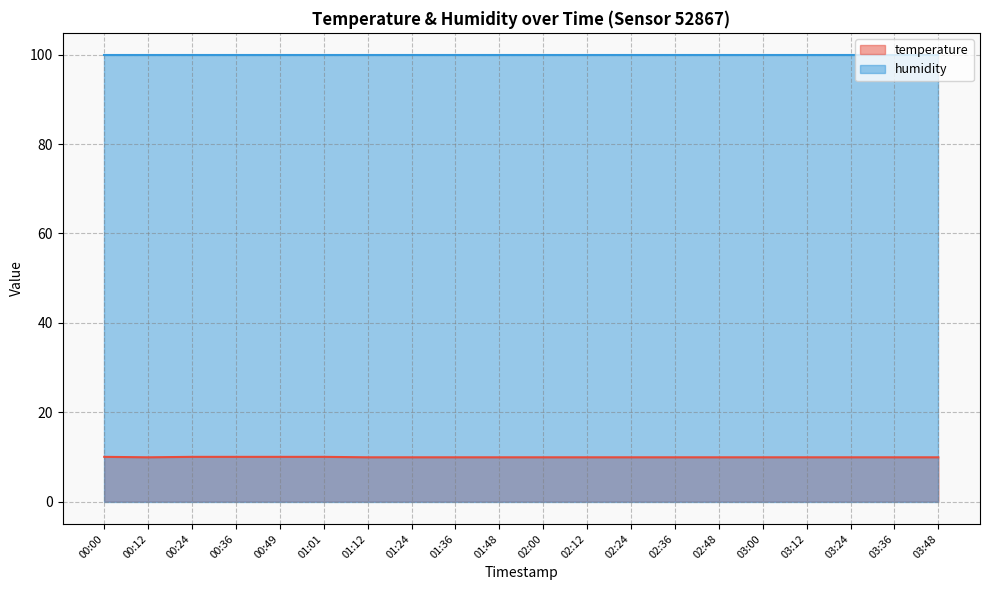

True or false: the data shows 9.9 at 03:36.

True